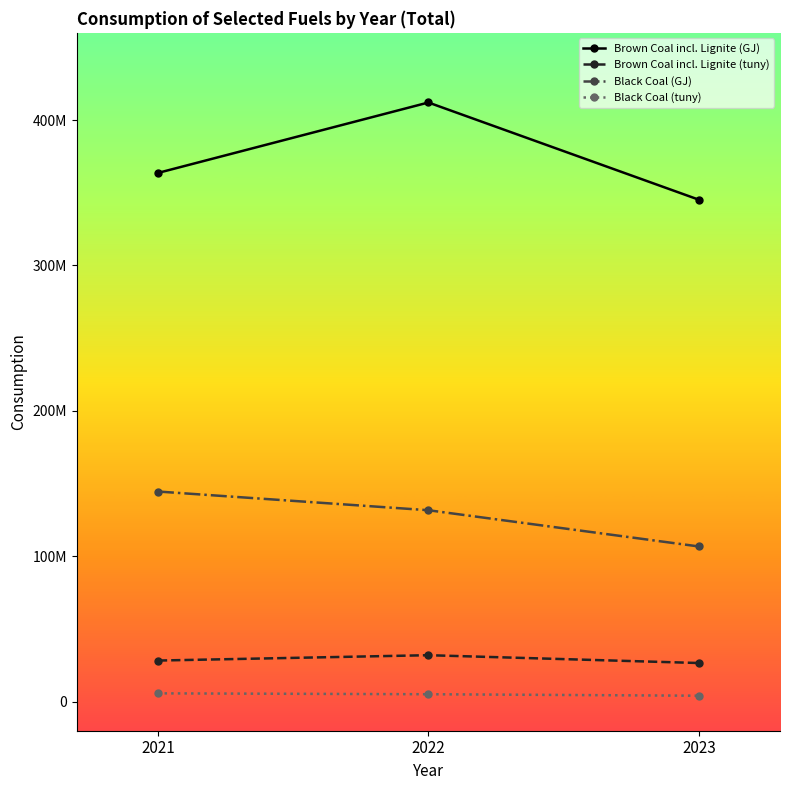

At which label does Black Coal (GJ) first exceed 131654940?

2021